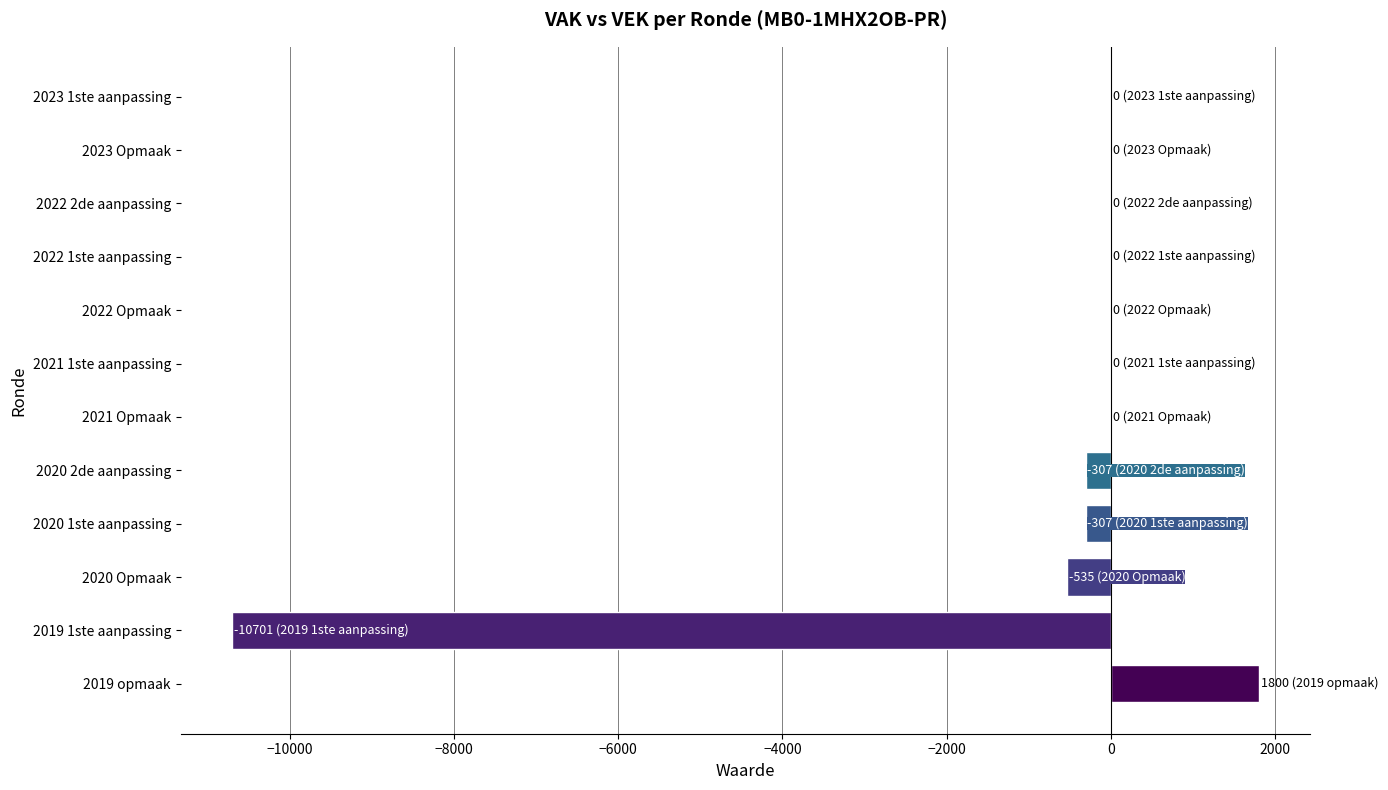

Which category has the highest value across all series?

2019 opmaak